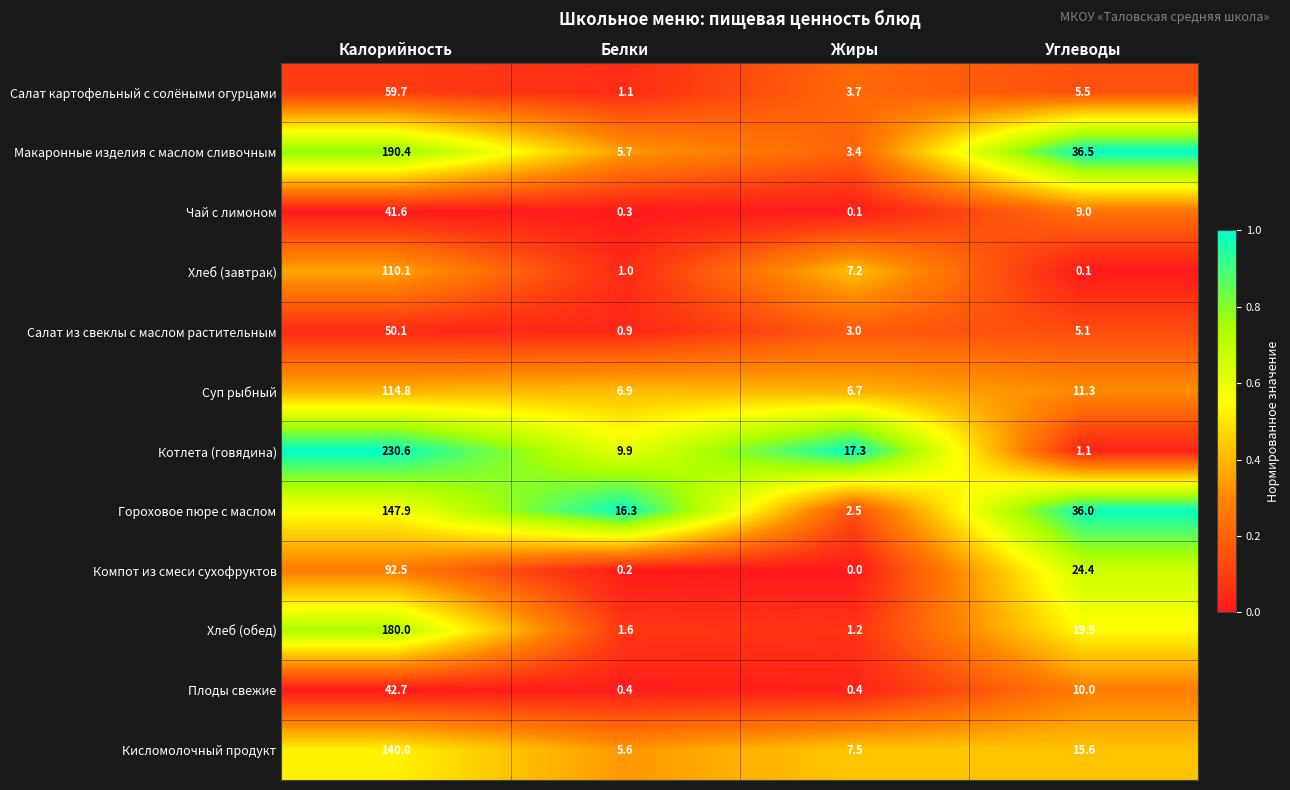

Which series has the largest total across all categories?

Котлета (говядина)